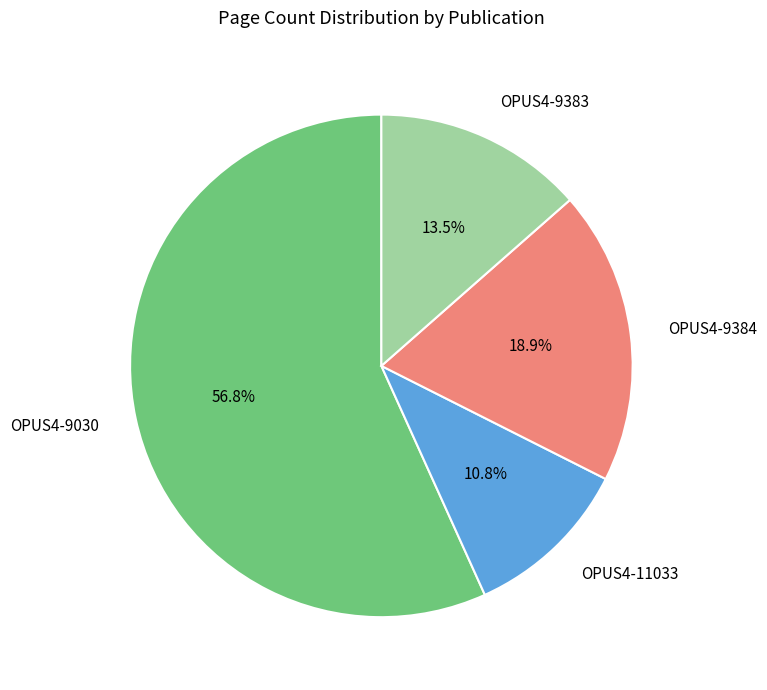

To the nearest percent, what portion does OPUS4-11033 represent?

11%